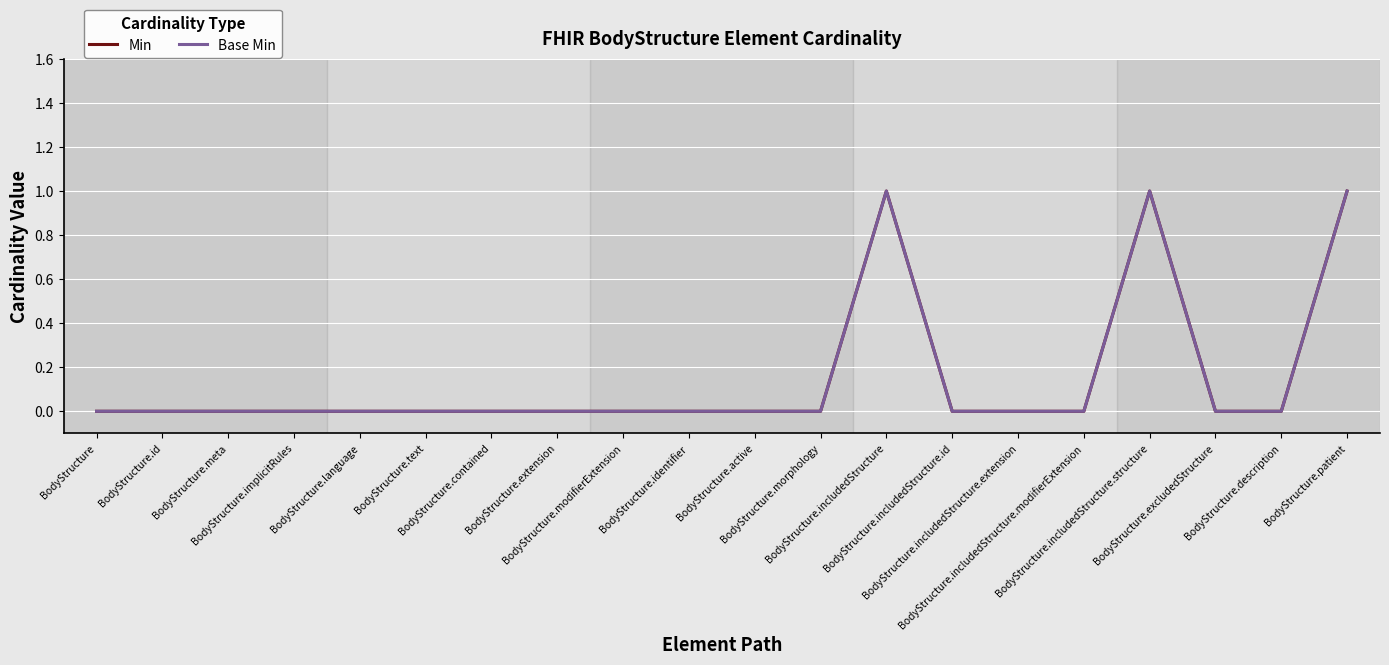

The Min series shows 0 at BodyStructure.id. True or false?

True